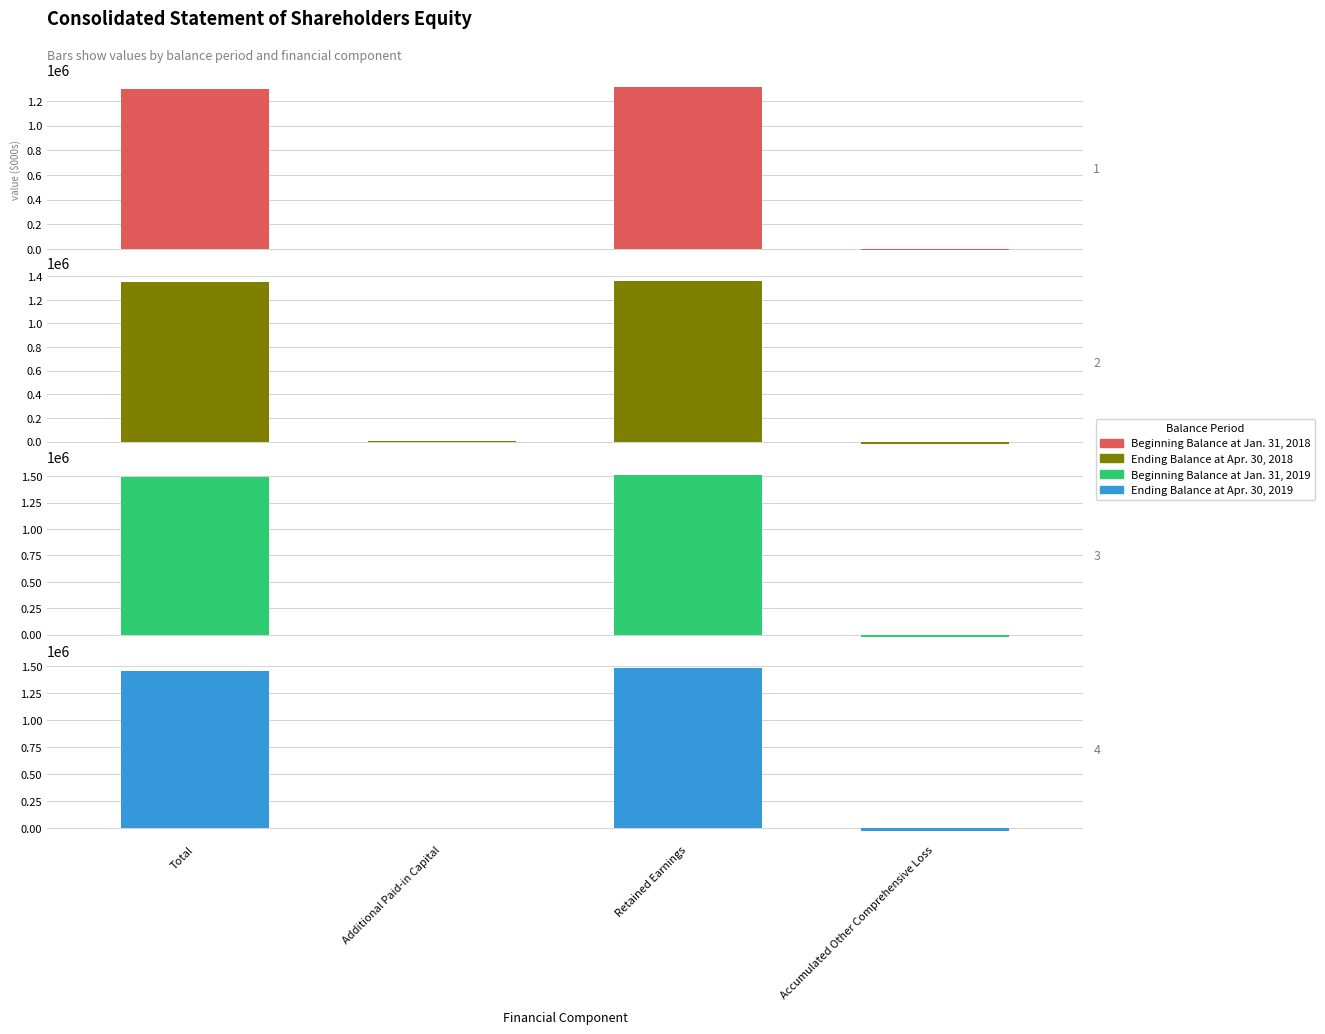

Rank the series by their maximum value, from highest to lowest.

Beginning Balance at Jan. 31, 2019, Ending Balance at Apr. 30, 2019, Ending Balance at Apr. 30, 2018, Beginning Balance at Jan. 31, 2018